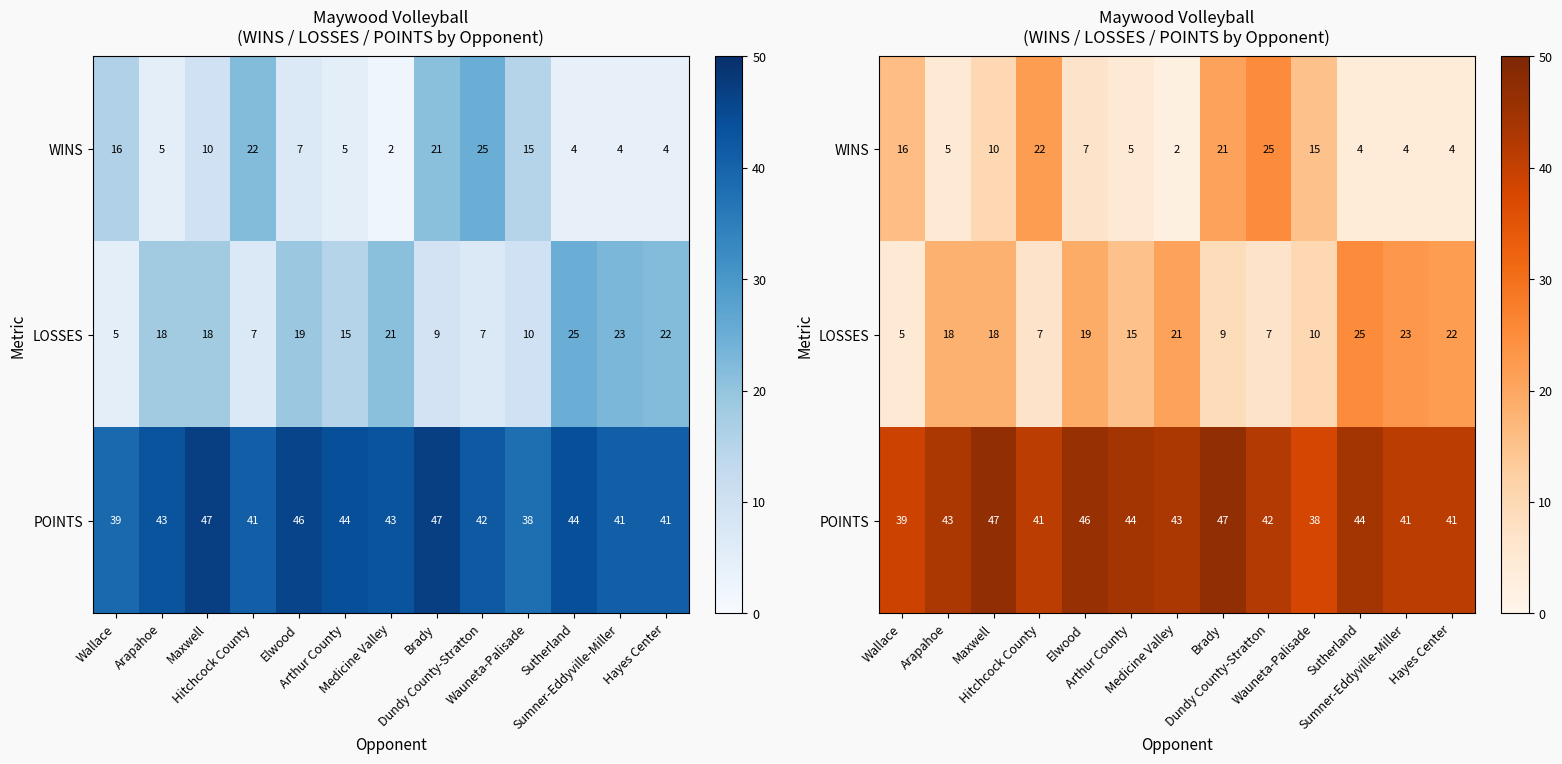

How many series are shown in this chart?

3